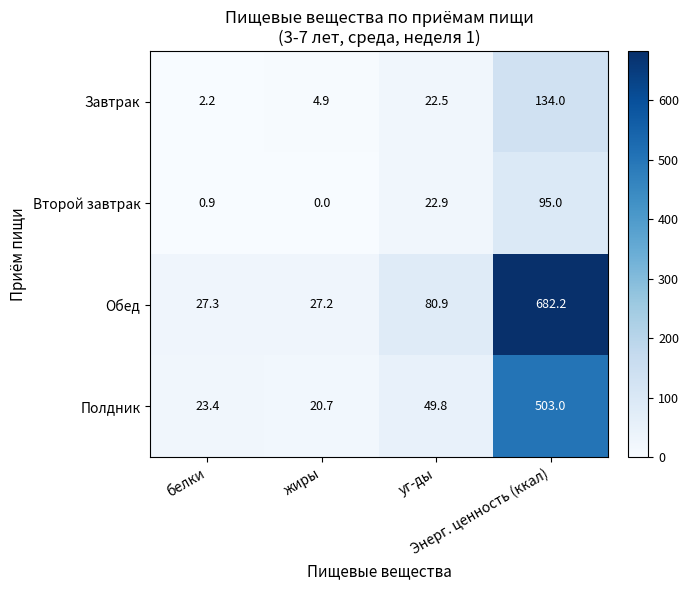

How many distinct data groups are displayed?

4